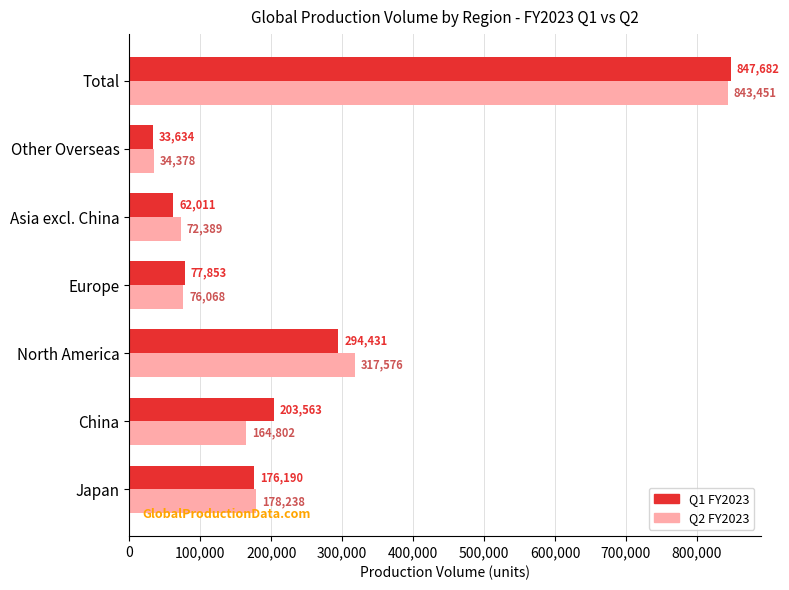

Is the value of Q2 FY2023 at Europe greater than the value of Q1 FY2023 at Asia excl. China?

Yes